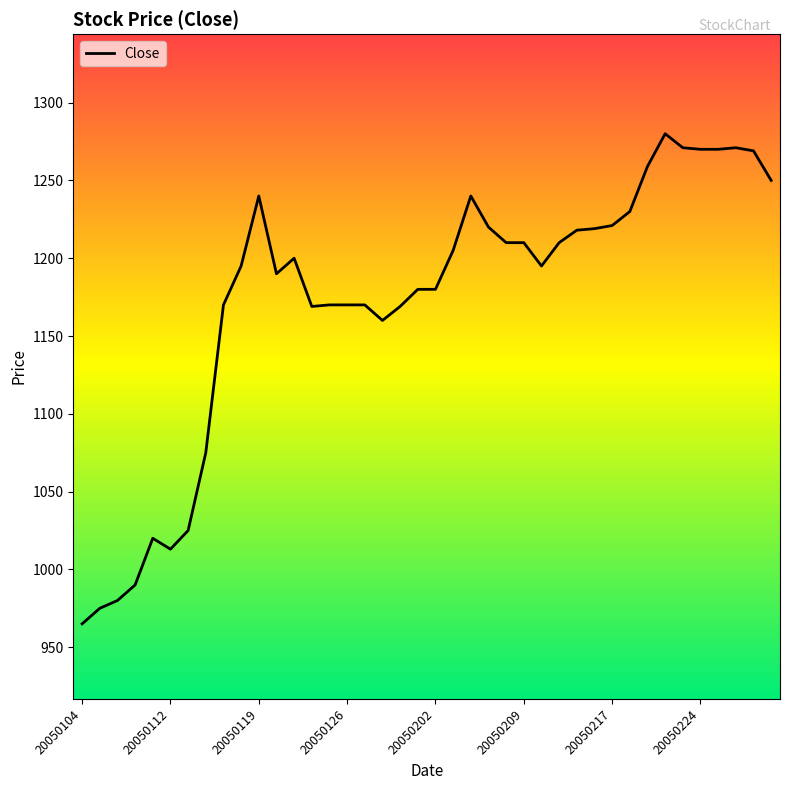

What is the minimum value shown in the chart?

965